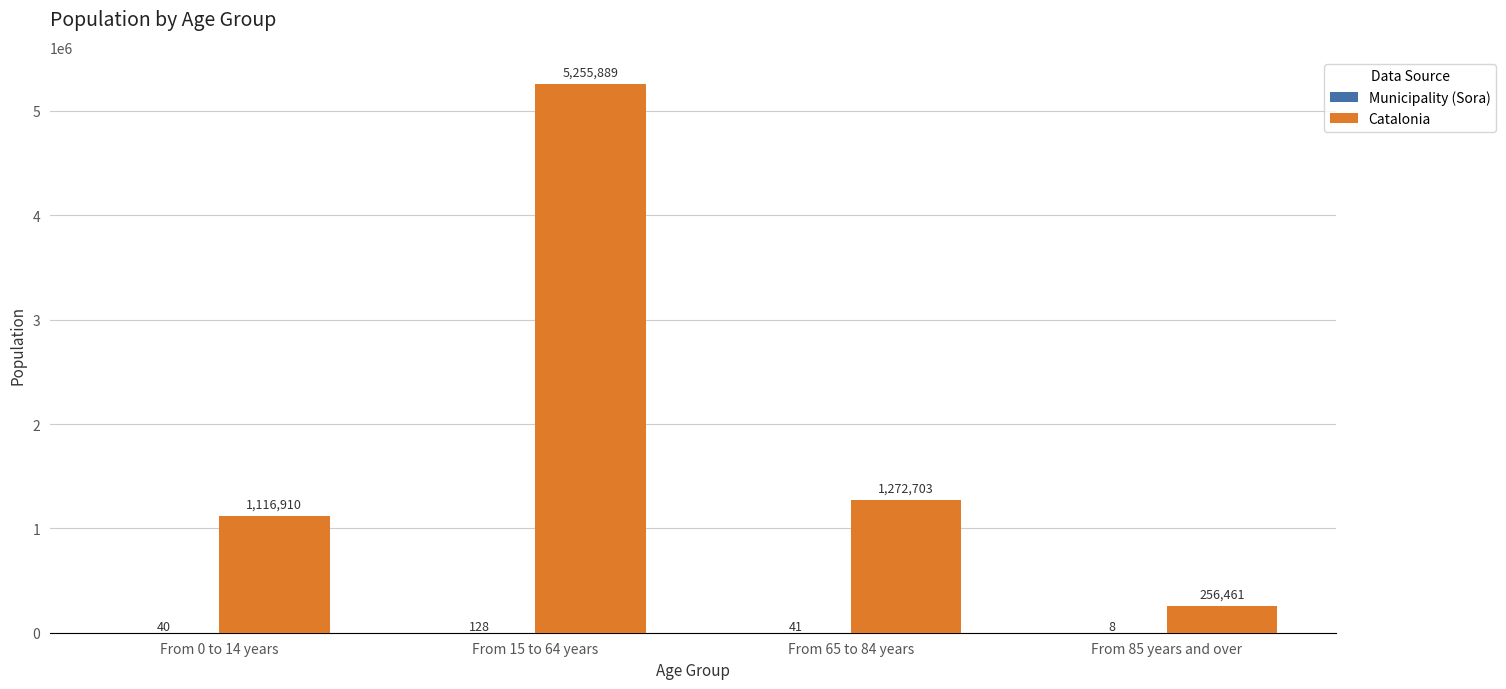

What is the sum of all Catalonia values?

7901963